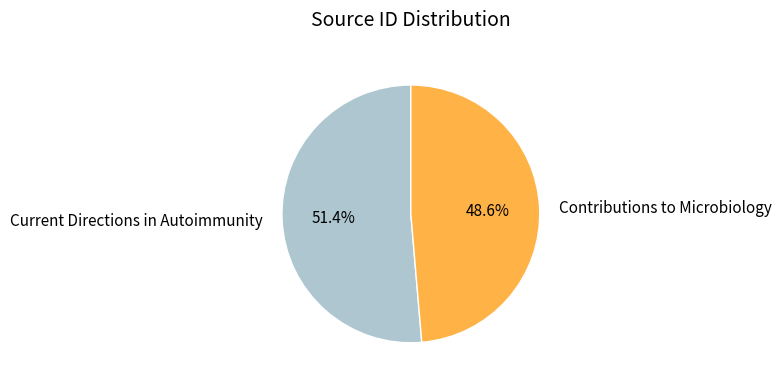

Rank the categories by value from lowest to highest.

Contributions to Microbiology, Current Directions in Autoimmunity